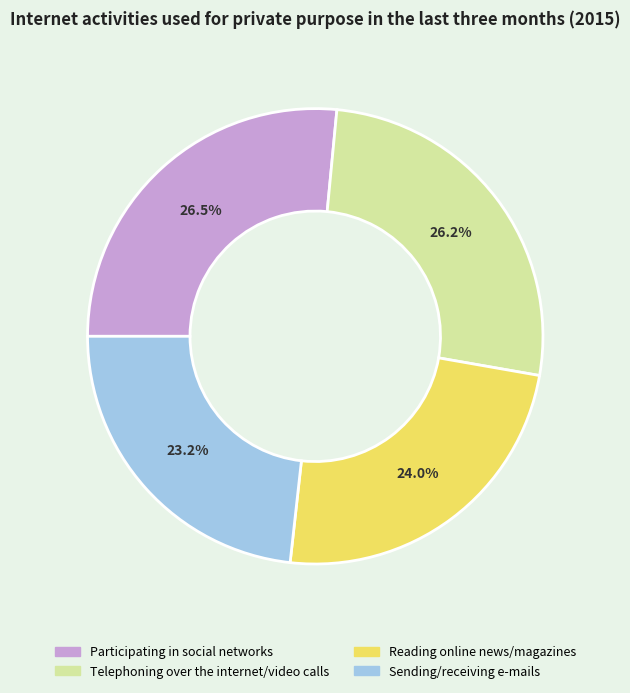

How much of the chart is everything except Sending/receiving e-mails?

76.8%